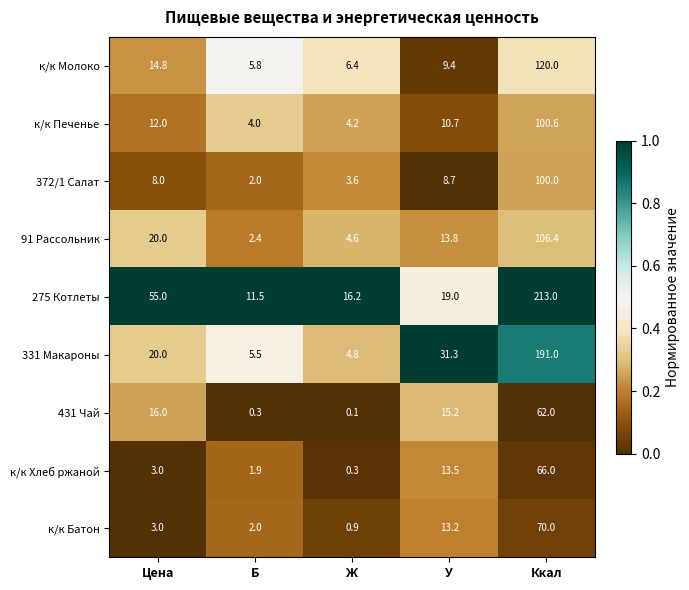

Rank the series by their maximum value, from lowest to highest.

431 Чай, к/к Хлеб ржаной, к/к Батон, 372/1 Салат, к/к Печенье, 91 Рассольник, к/к Молоко, 331 Макароны, 275 Котлеты